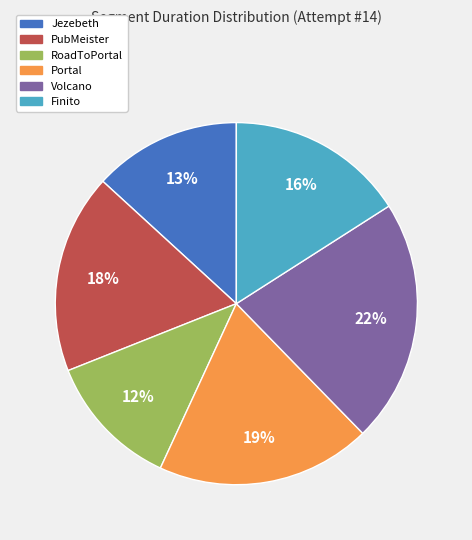

To the nearest percent, what is the average slice percentage?

17%